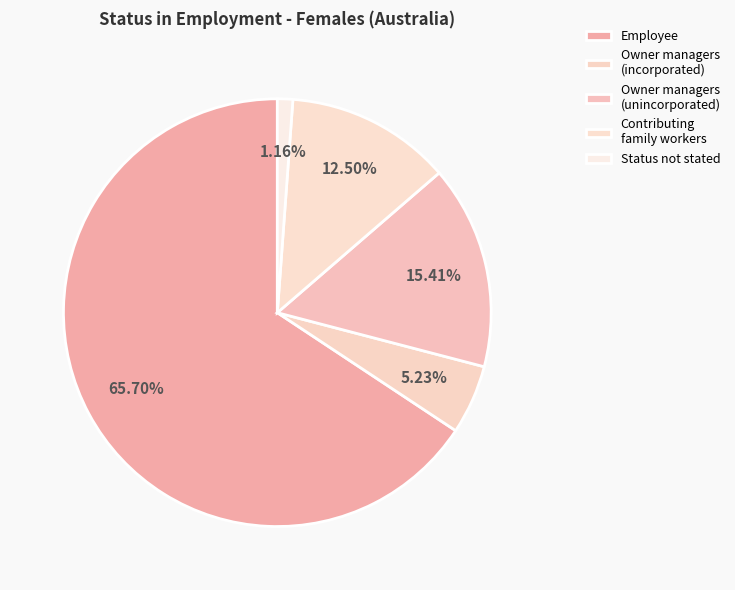

Is there a majority slice in this chart?

Yes